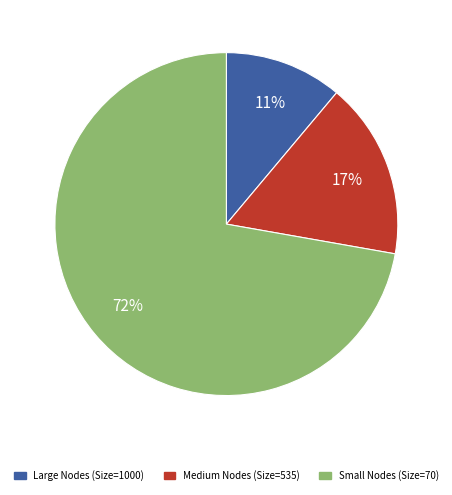

Rank the categories by value from highest to lowest.

Small Nodes (Size=70), Medium Nodes (Size=535), Large Nodes (Size=1000)